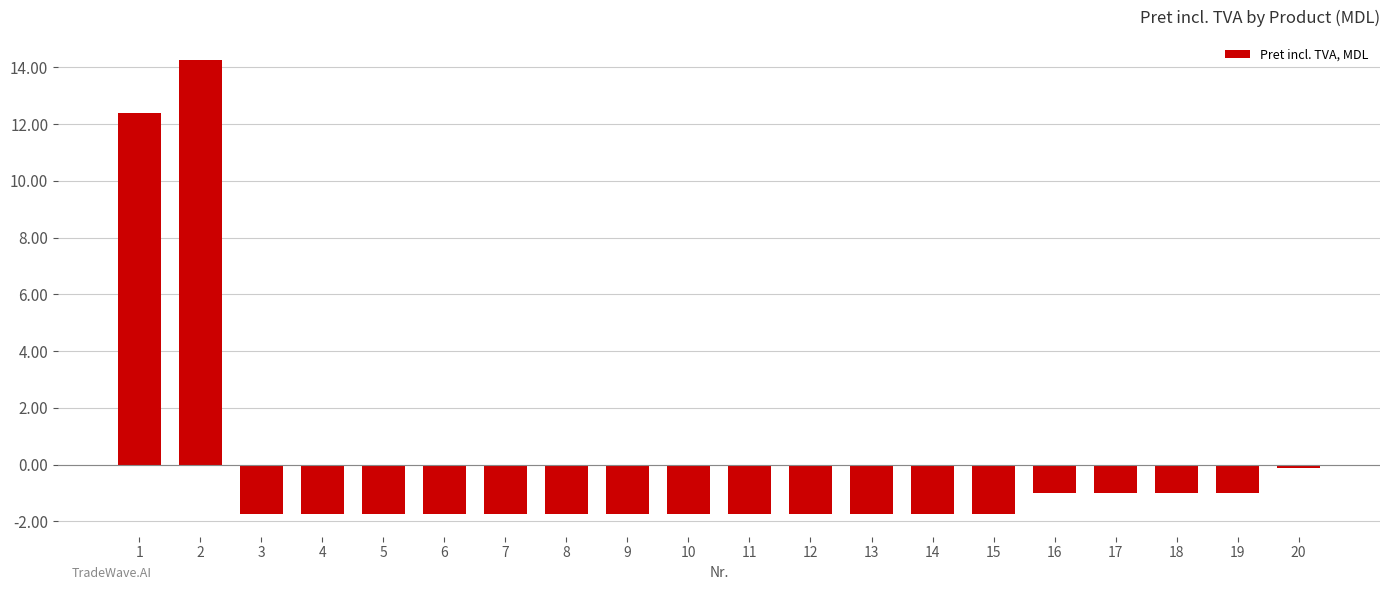

The value at 7 is -1.7. True or false?

True